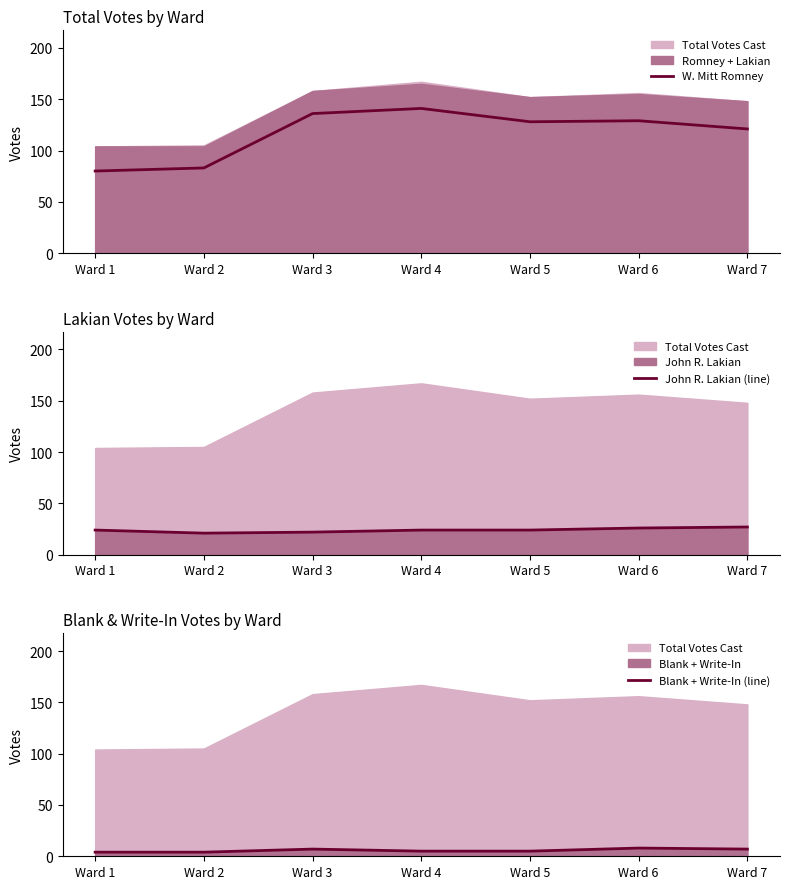

Is it true that W. Mitt Romney equals 121 at Ward 7?

True